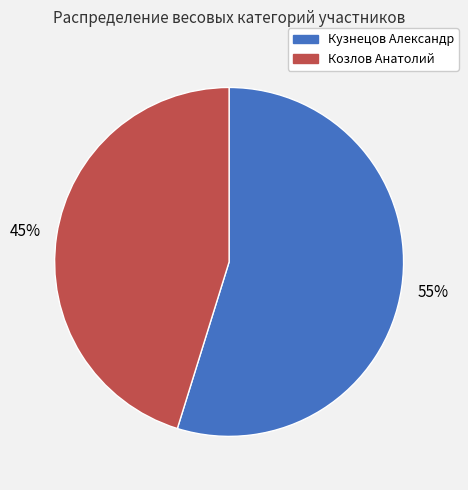

To the nearest percent, what portion does Козлов Анатолий represent?

45%